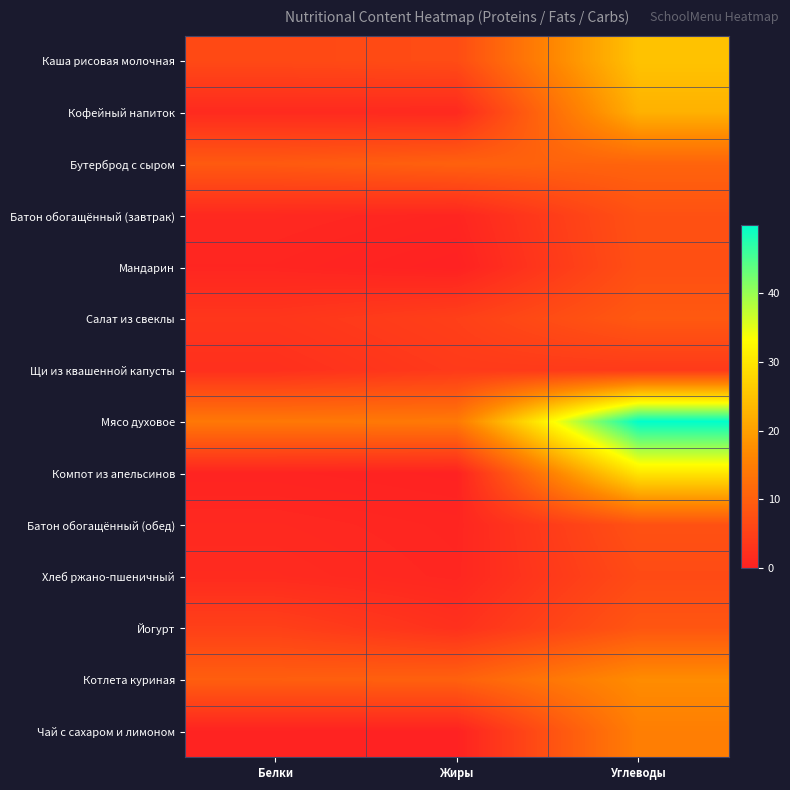

Rank the series by their maximum value, from highest to lowest.

Мясо духовое, Компот из апельсинов, Каша рисовая молочная, Кофейный напиток, Котлета куриная, Чай с сахаром и лимоном, Бутерброд с сыром, Салат из свеклы, Йогурт, Батон обогащённый (завтрак), Батон обогащённый (обед), Мандарин, Хлеб ржано-пшеничный, Щи из квашенной капусты